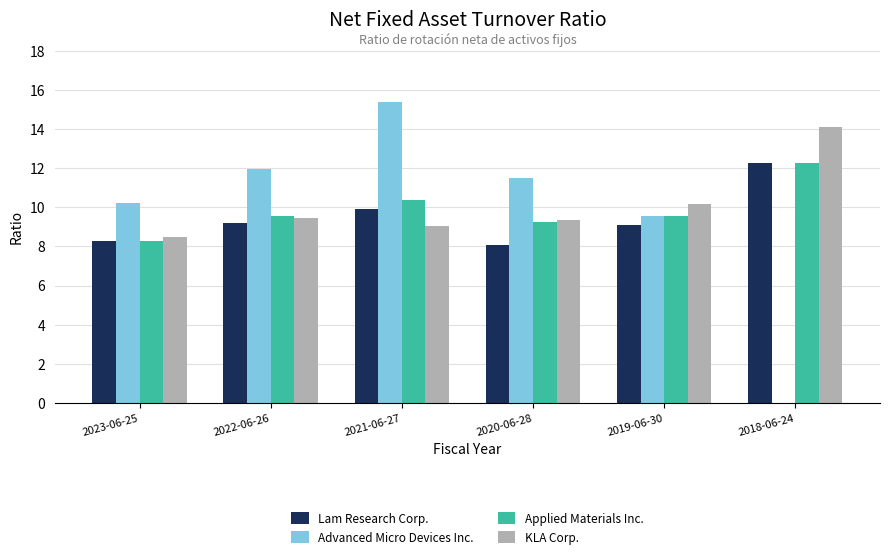

What is the spread (max minus min) of values at 2022-06-26?

2.8